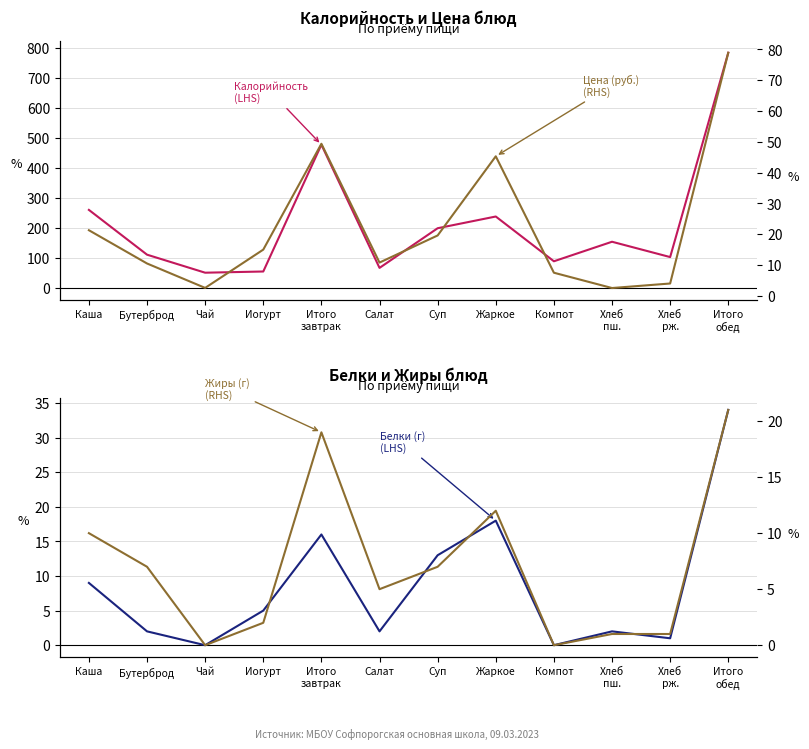

What is the label of the 9th point from the left?

Компот